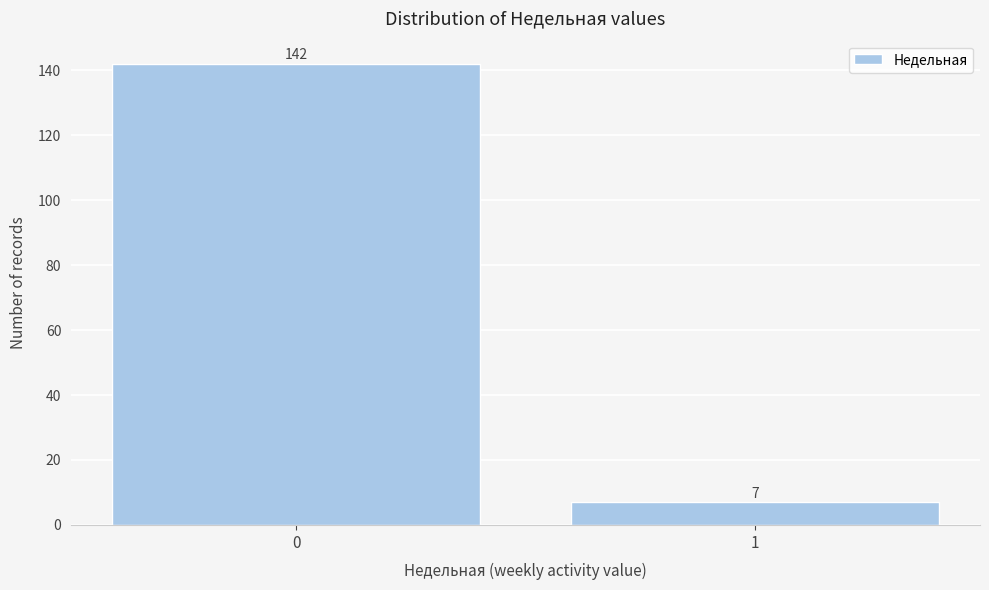

Reading left to right, list all the values displayed in this chart.

142	7